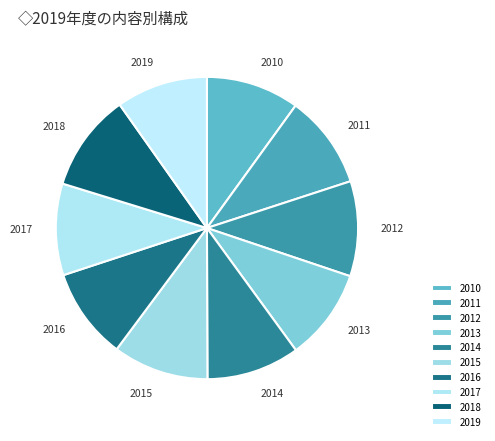

Is it true that 2019 is 1% of the pie?

False